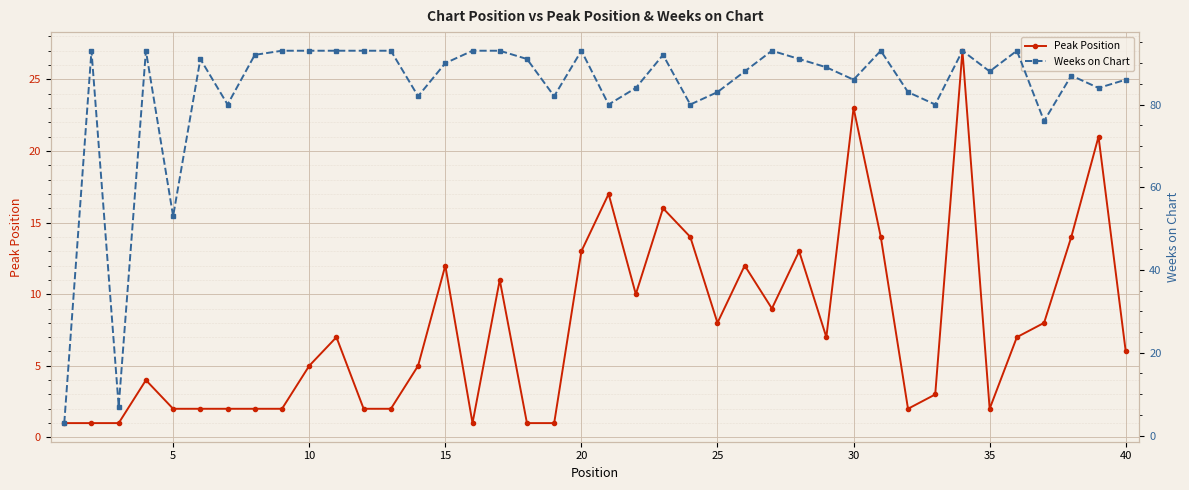

Which series has the largest range (max minus min)?

Weeks on Chart